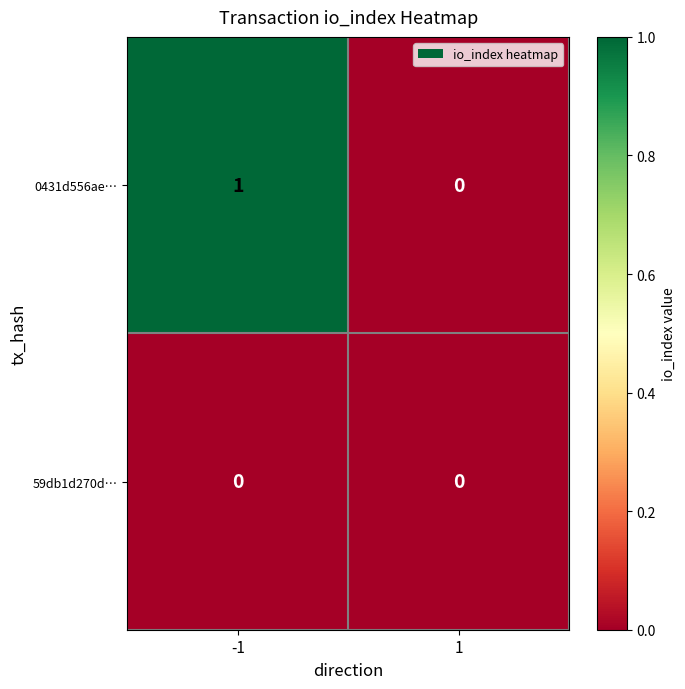

Reading right to left, extract all data points from this chart.

0431d556ae…: 0	1
59db1d270d…: 0	0